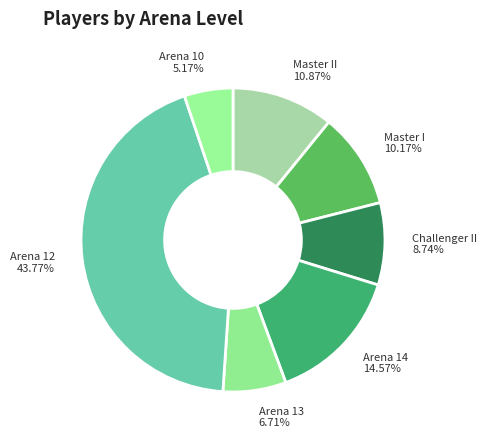

Is it true that Master I is 10% of the pie?

True